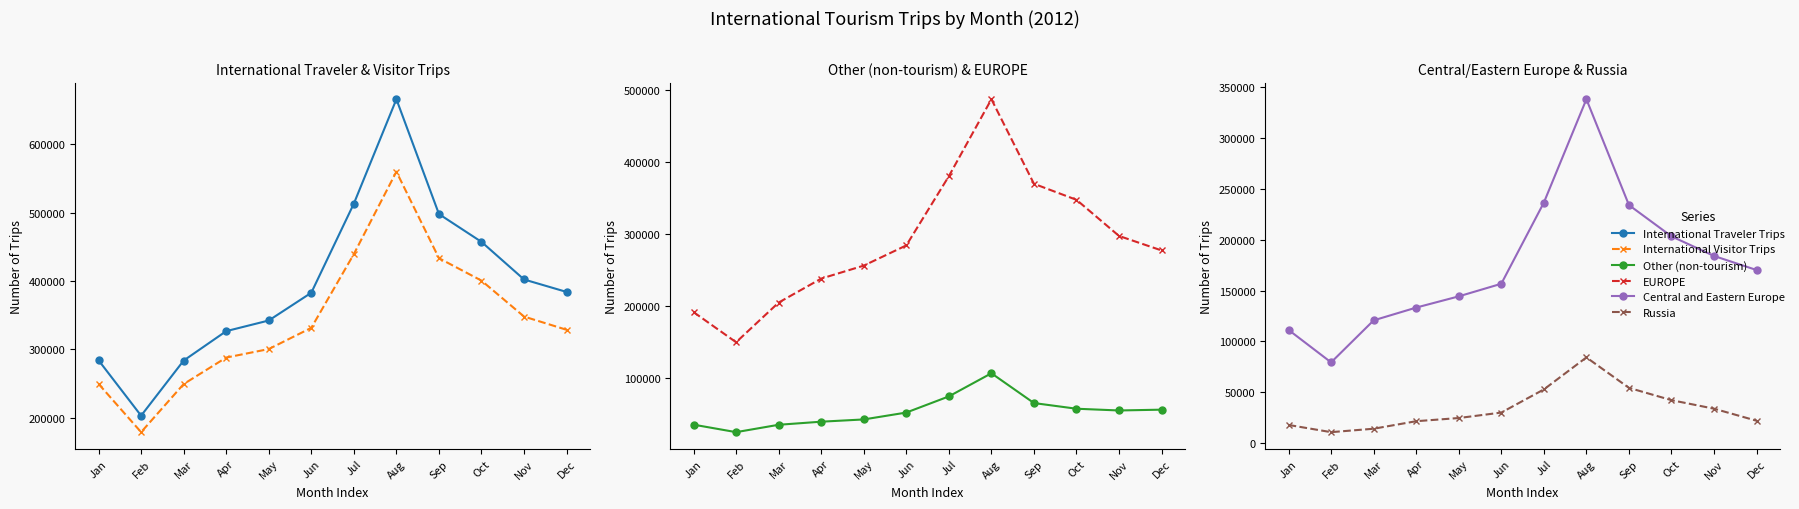

At which category does International Visitor Trips reach its first local valley?

Feb